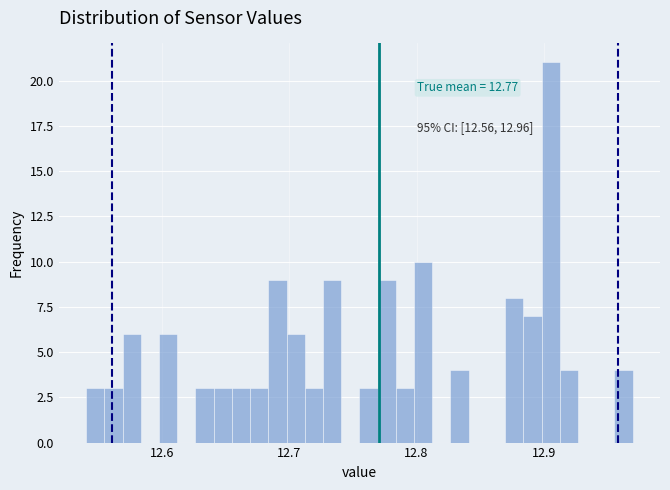

Around what value on the x-axis is the tallest bar? Give the approximate position of its centre, as read against the axis.

12.91